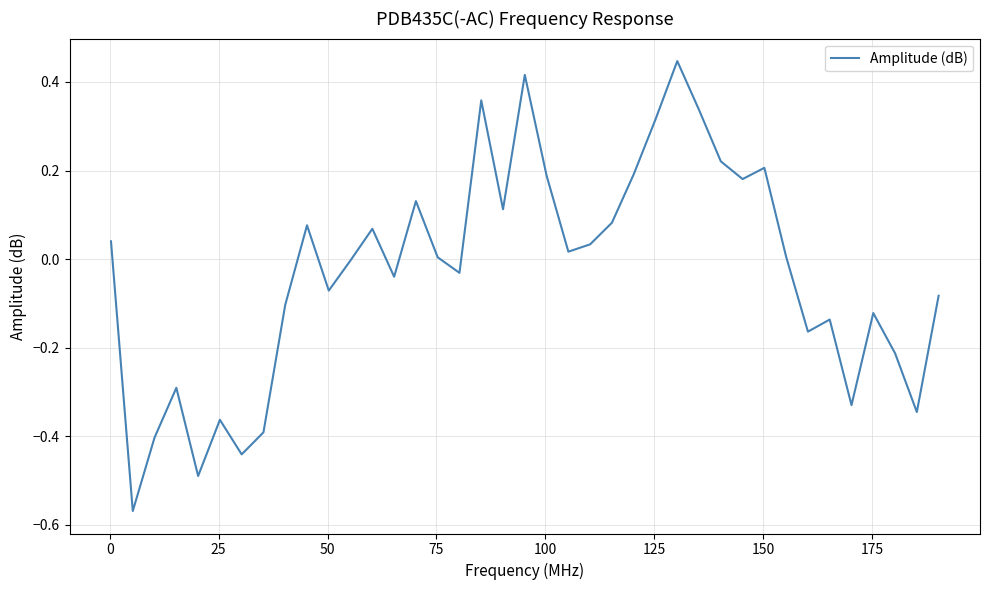

What is the difference between the maximum and minimum values?

1.0